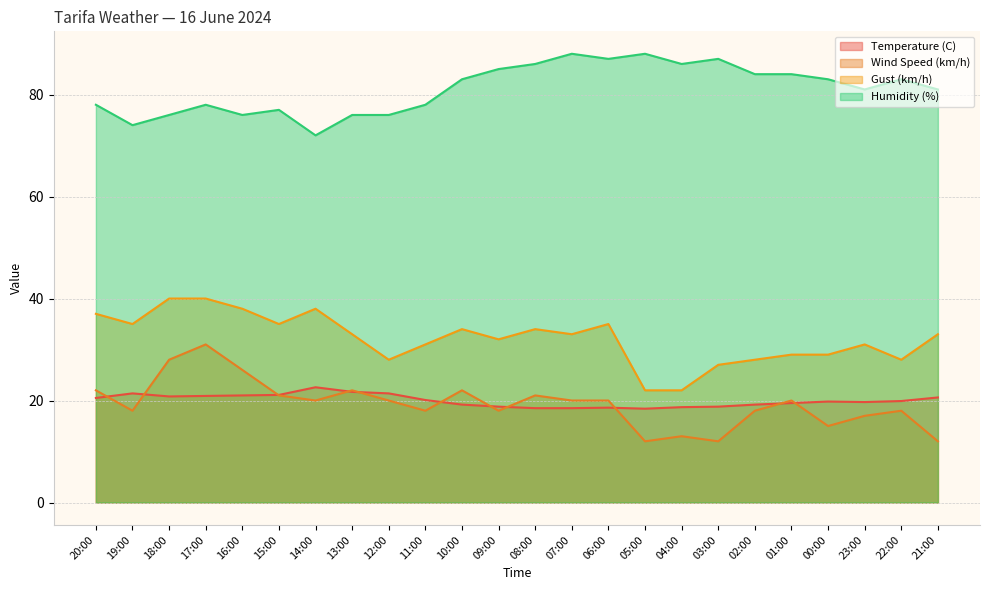

What is the average value of the Temperature (C) series?

20.0